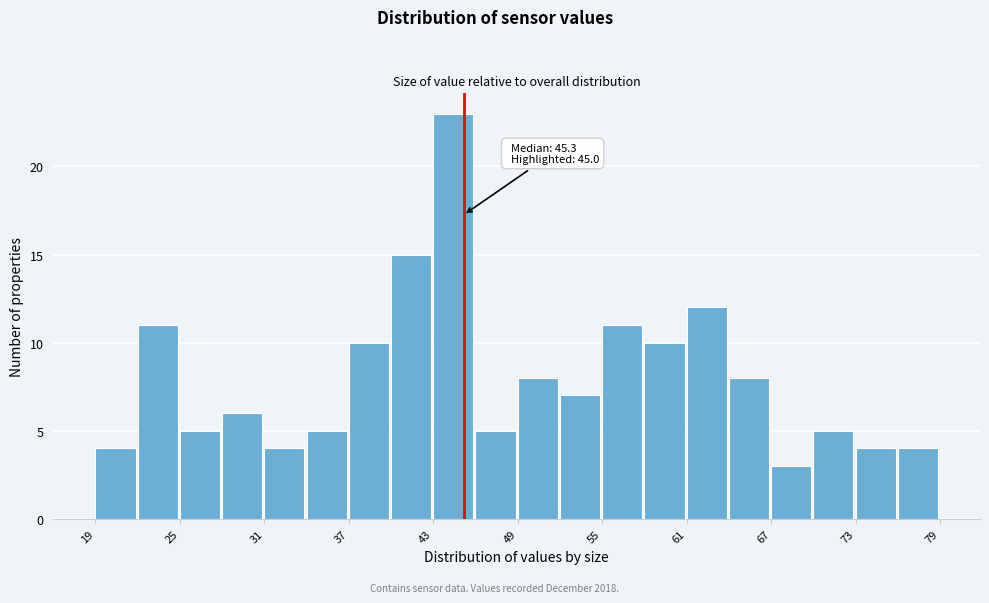

Around what value on the x-axis is the tallest bar? Give the approximate position of its centre, as read against the axis.

44